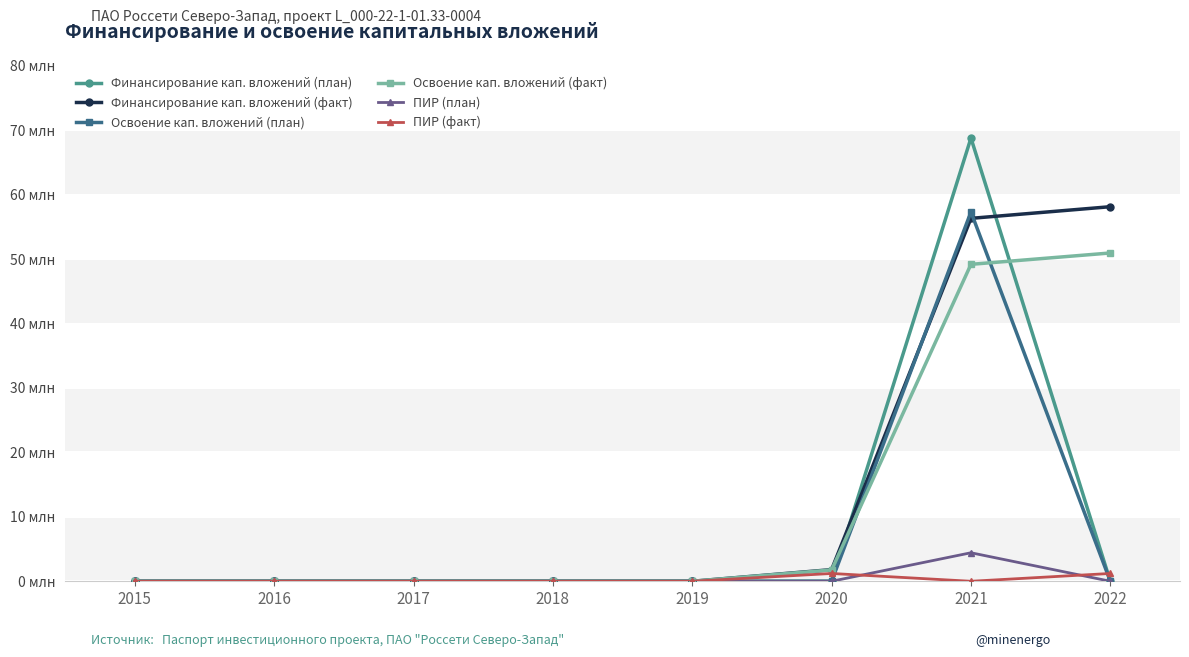

What is the difference between the highest and lowest values at 2021?

68784955